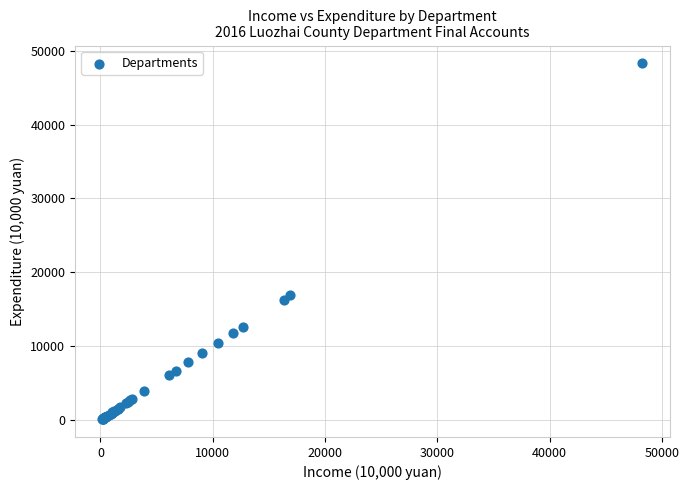

What Y value in the scatter plot is closest to 24207?

16911.9